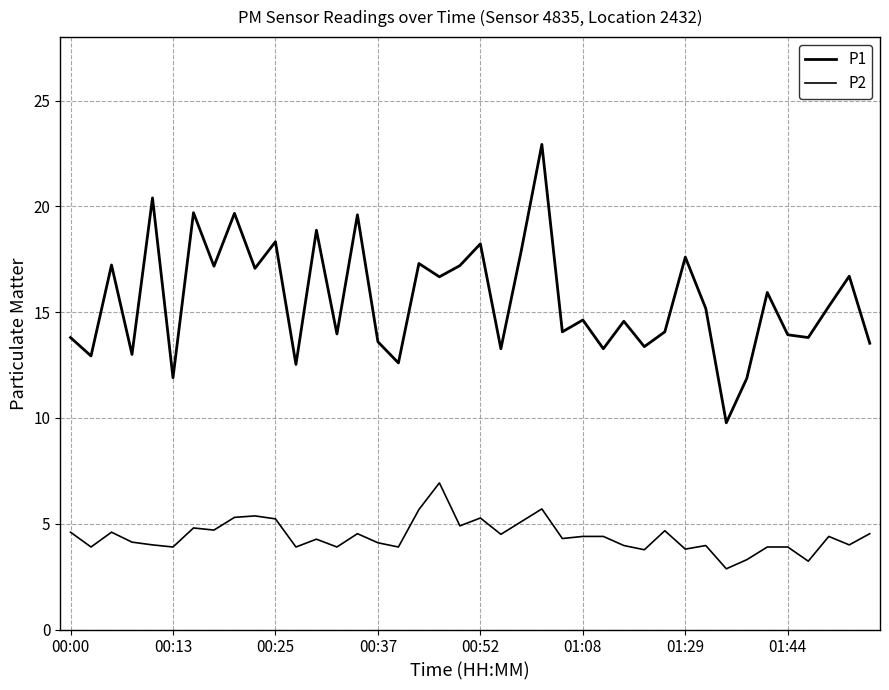

What is the difference between the second highest and second lowest values in the P1 series?

8.5